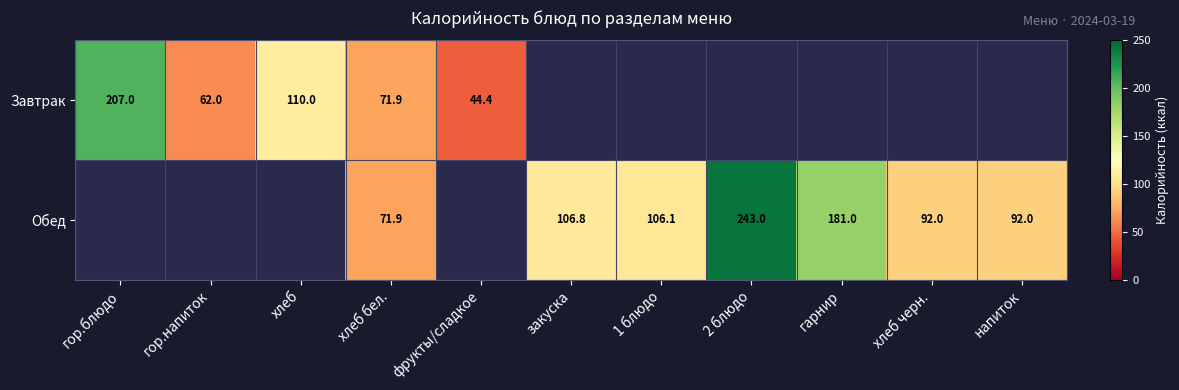

The value of Обед at 2 блюдо is 135.3. True or false?

False